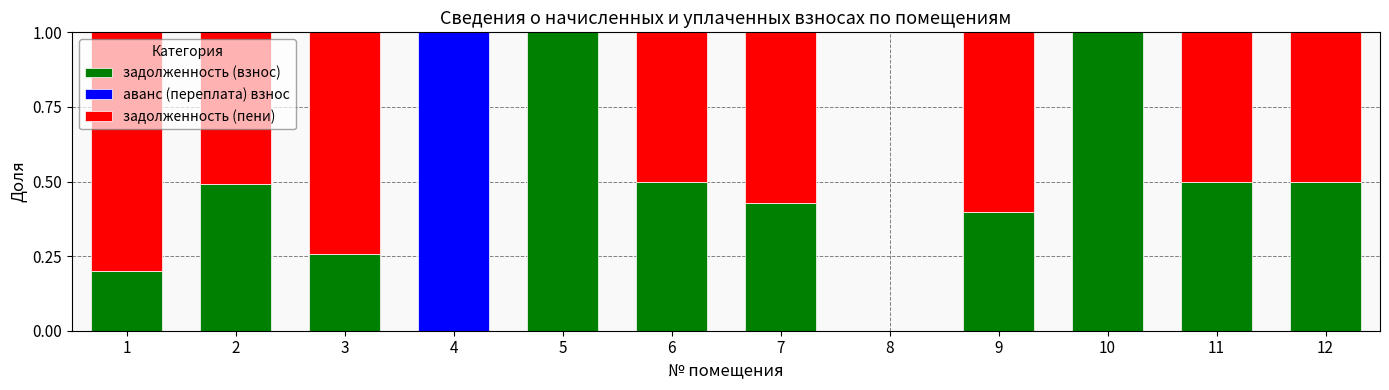

Count the number of data series in this chart.

3